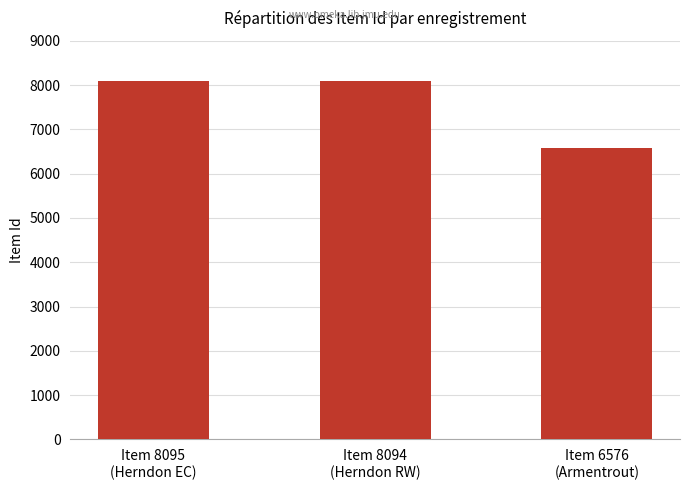

What is the average value?

7588